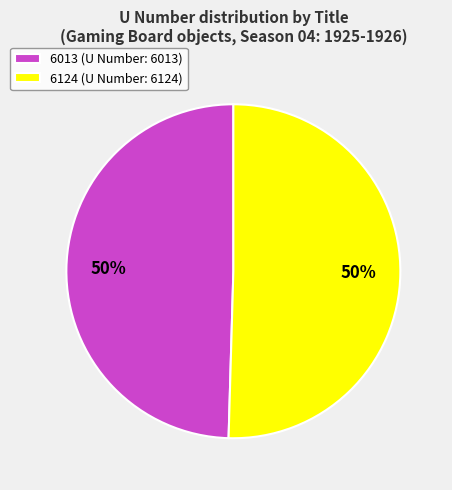

True or false: 6013 accounts for 56% of the total.

False